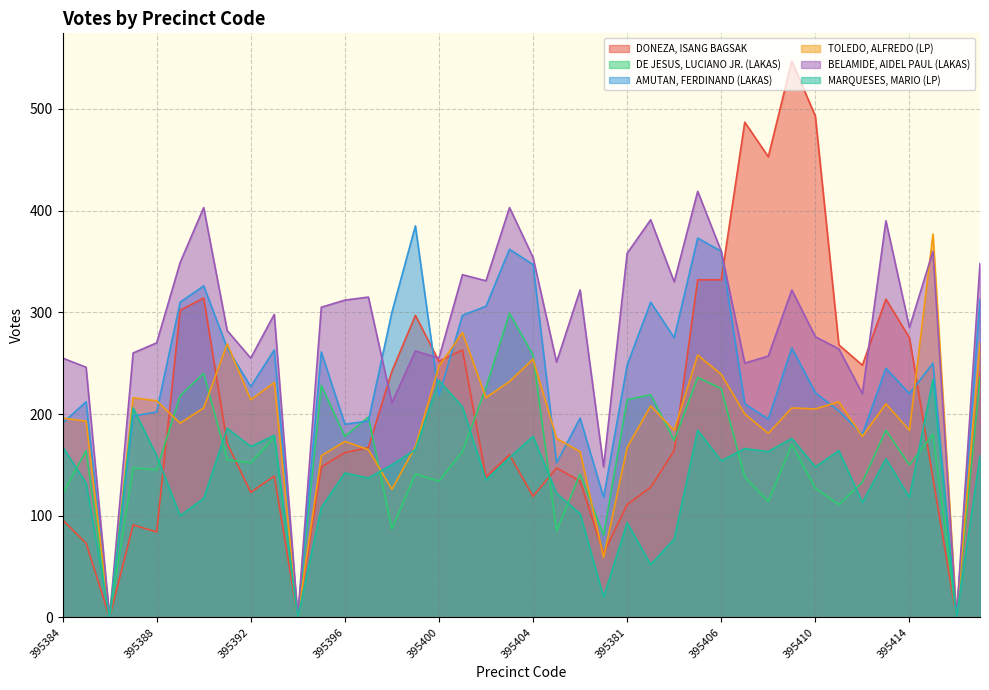

What is the label of the 25th point from the right?

395399